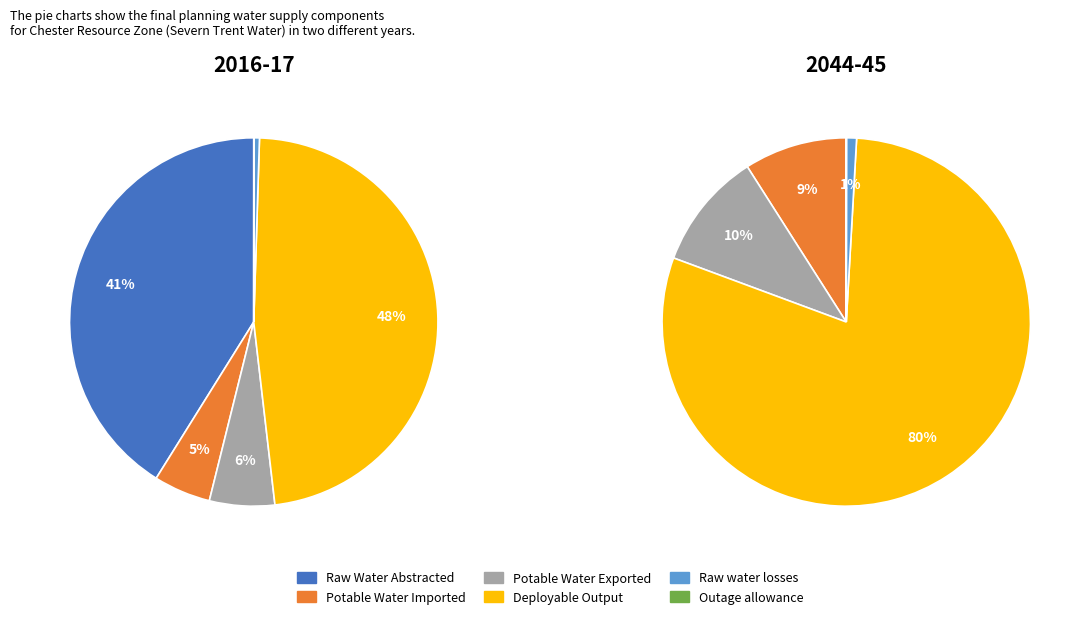

True or false: Deployable Output accounts for 54% of the total.

False